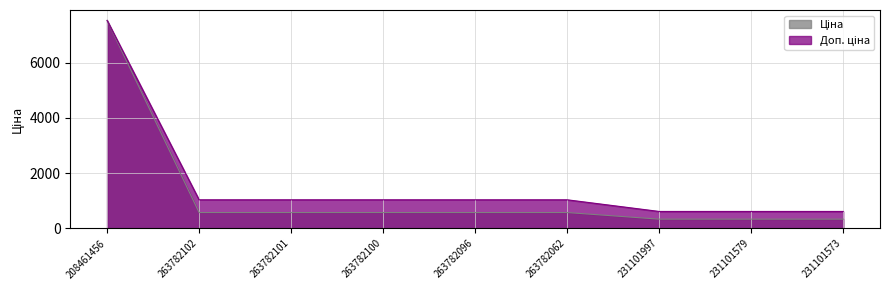

At which label does Ціна reach its peak?

208461456